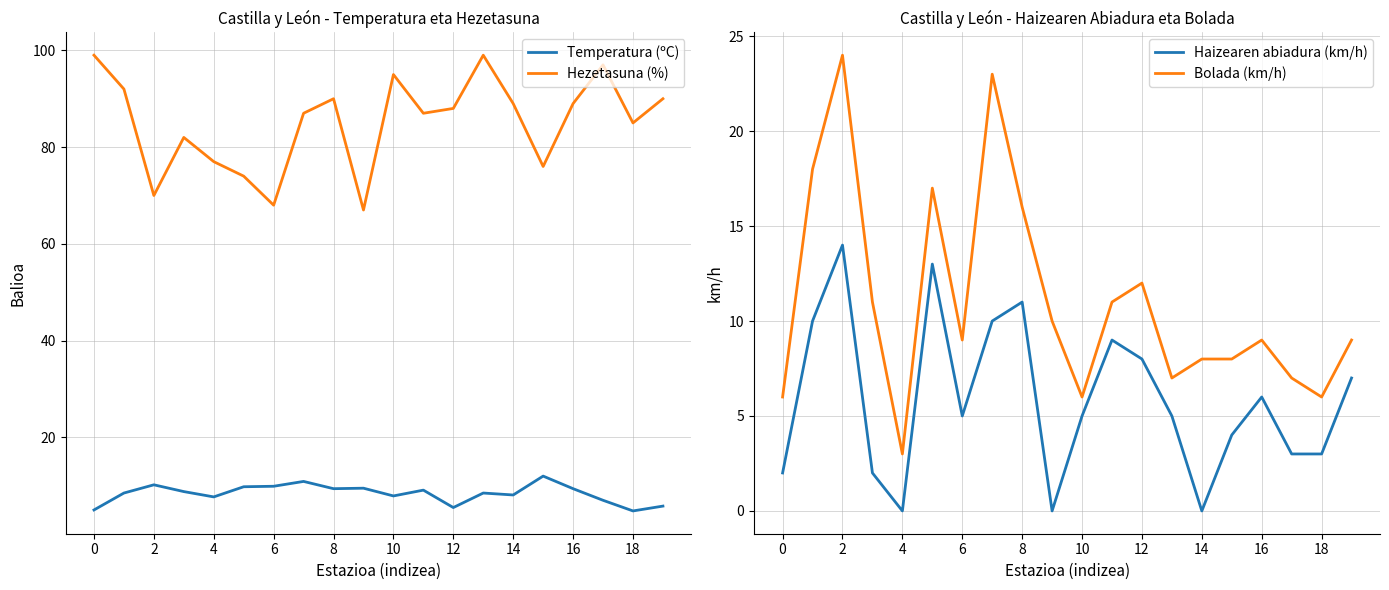

Which series has the largest total across all categories?

Hezetasuna (%)